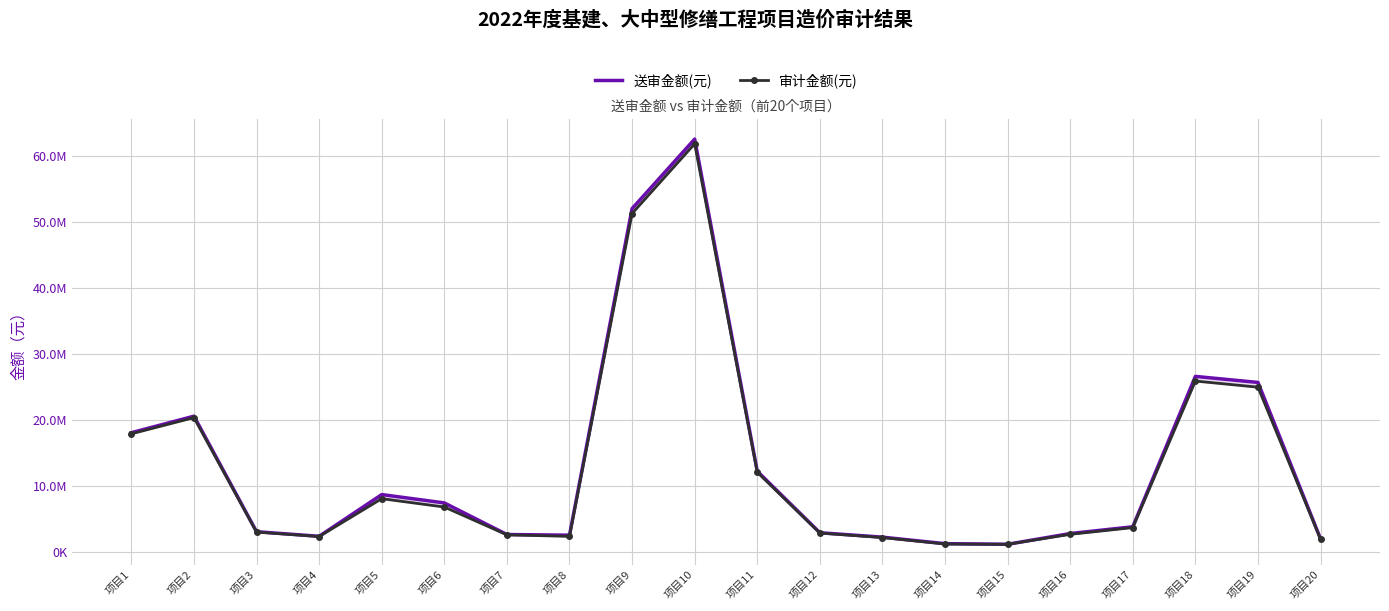

Which series has the widest spread of values?

送审金额(元)